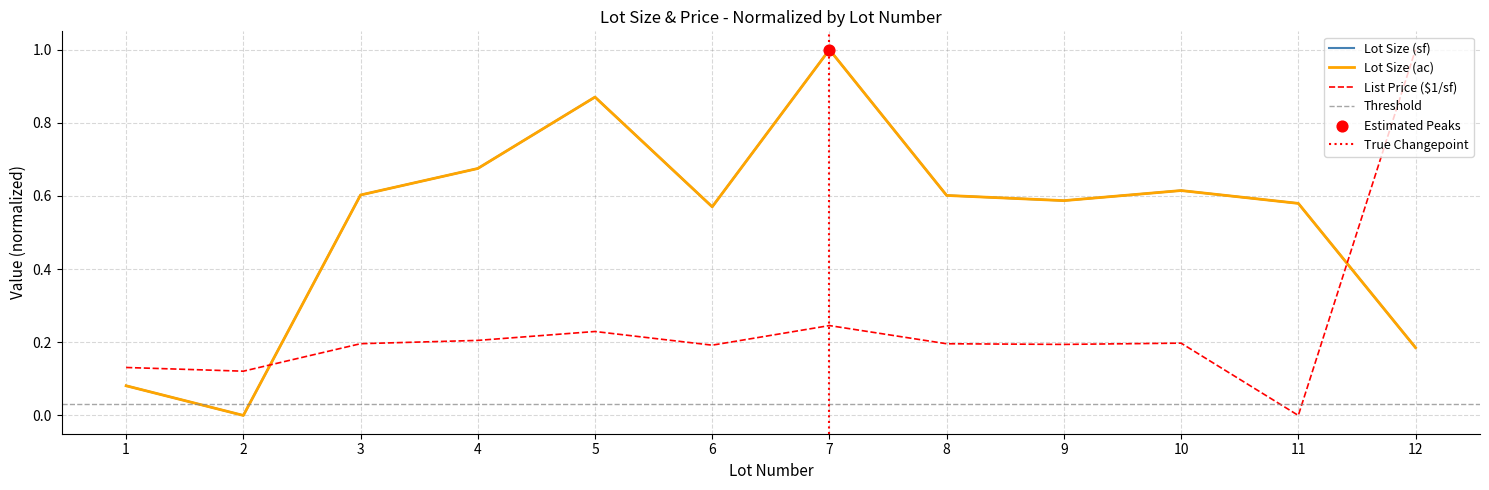

What are all the series names shown in the legend?

Lot Size (sf), Lot Size (ac), List Price ($1/sf)